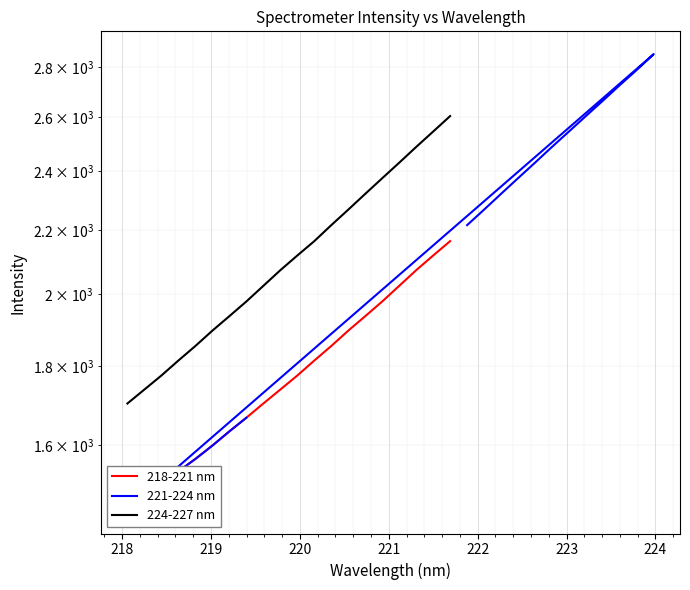

How many values in the 224-227 nm series are below 2118?

10